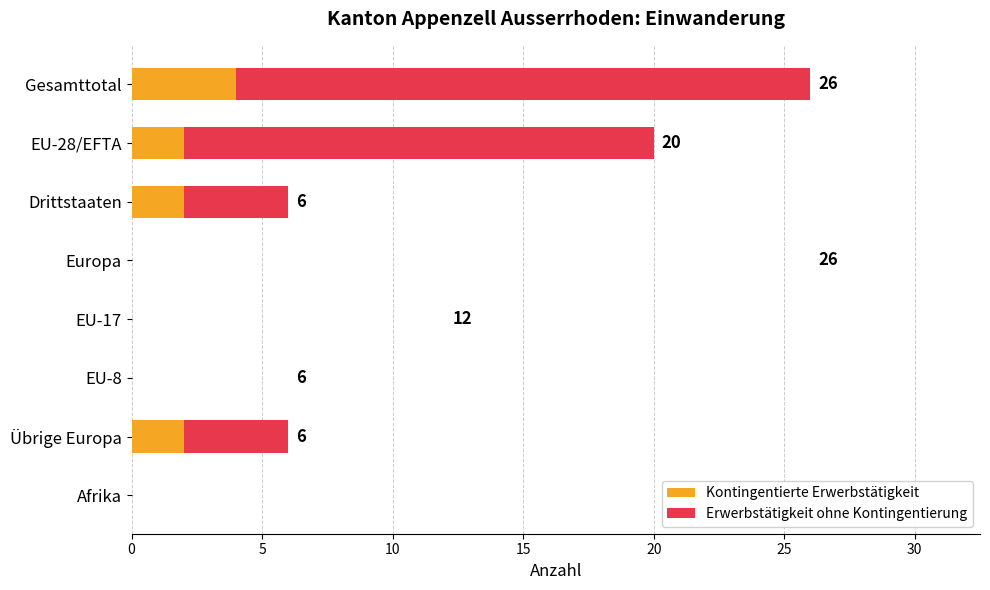

What is the highest value of the Kontingentierte Erwerbstätigkeit series?

4